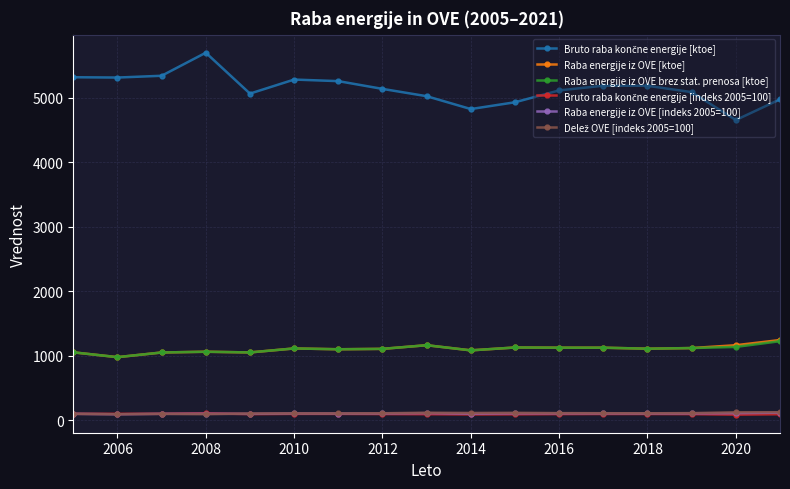

What is the value of the Raba energije iz OVE brez stat. prenosa [ktoe] point at the 6th from the left?

1114.3